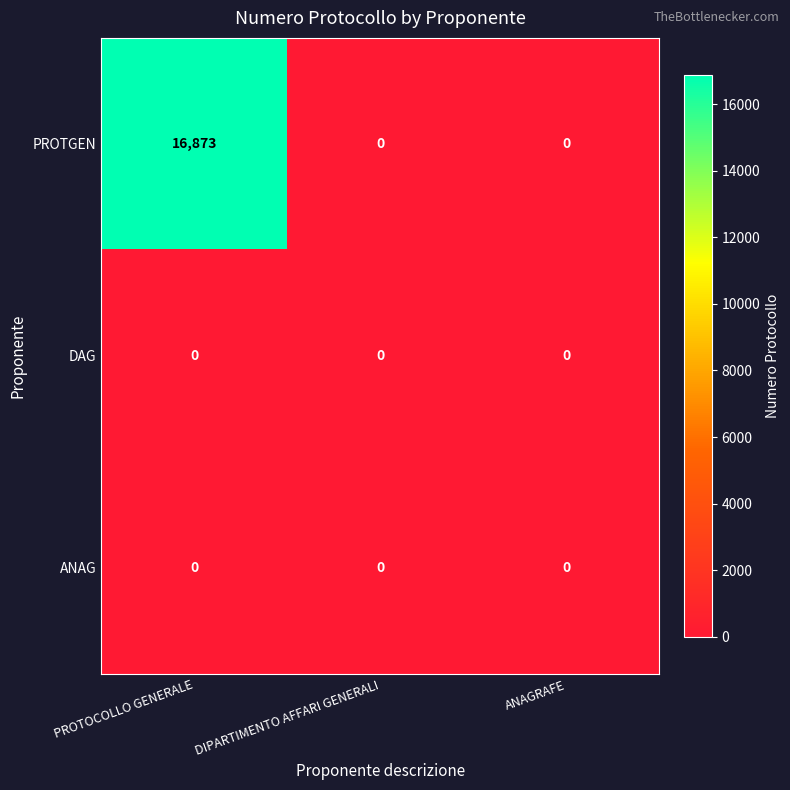

The value of PROTGEN at DIPARTIMENTO AFFARI GENERALI is 0. True or false?

True